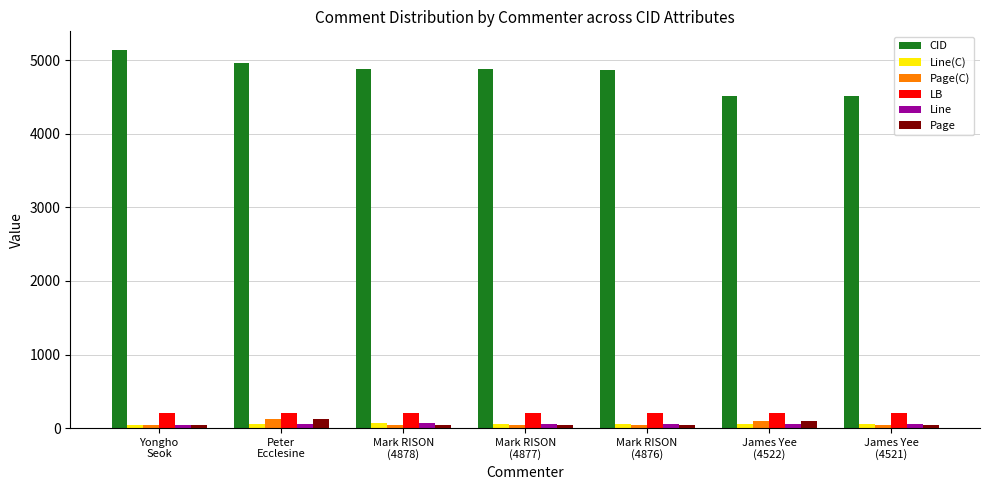

At how many categories does at least one series exceed 1865?

7